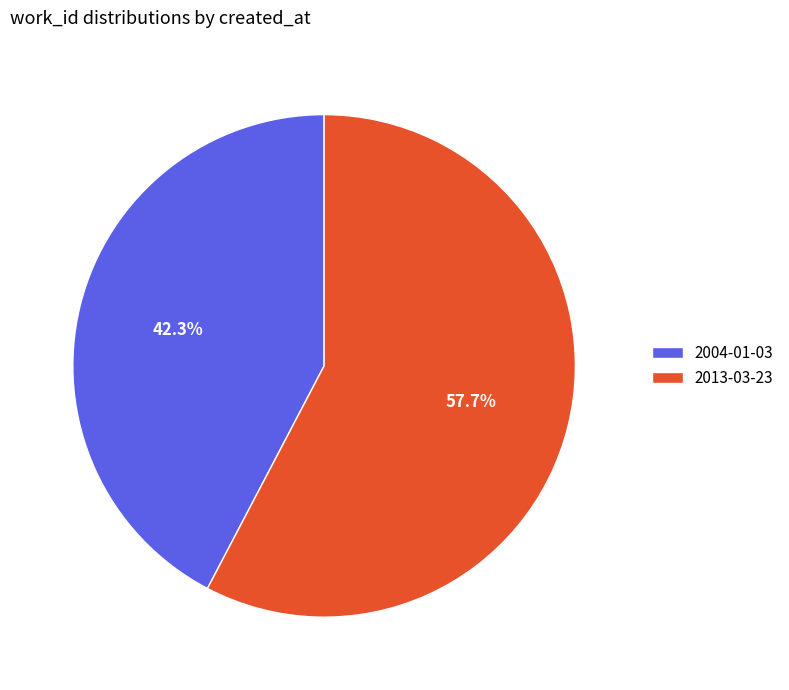

What percentage is the 2013-03-23 slice, to the nearest percent?

58%